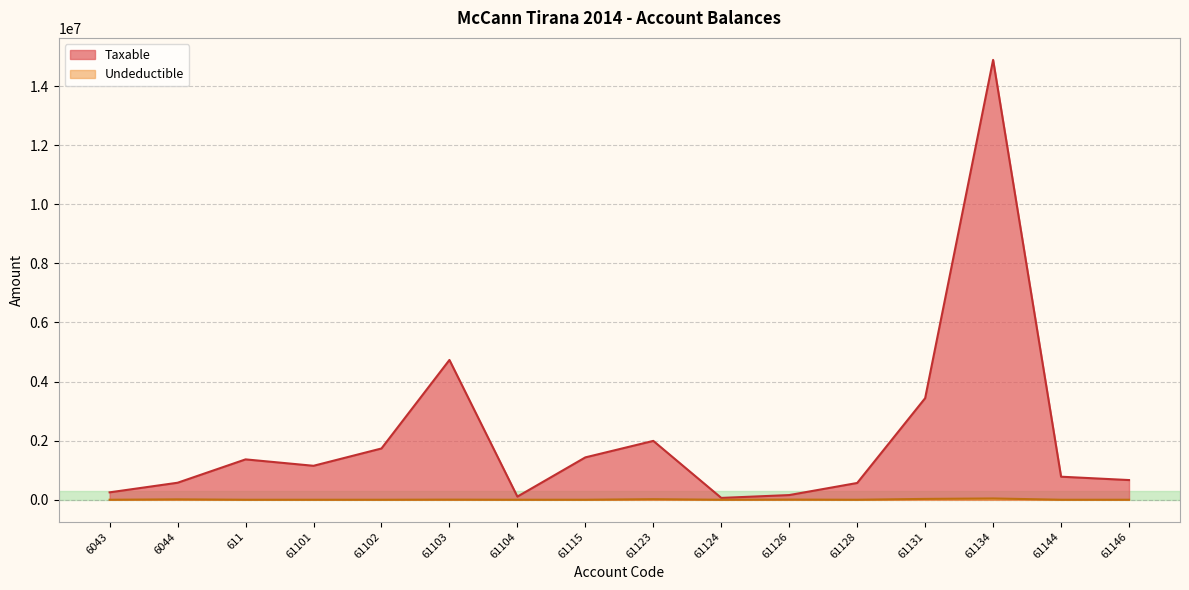

What are all the series names shown in the legend?

Taxable, Undeductible